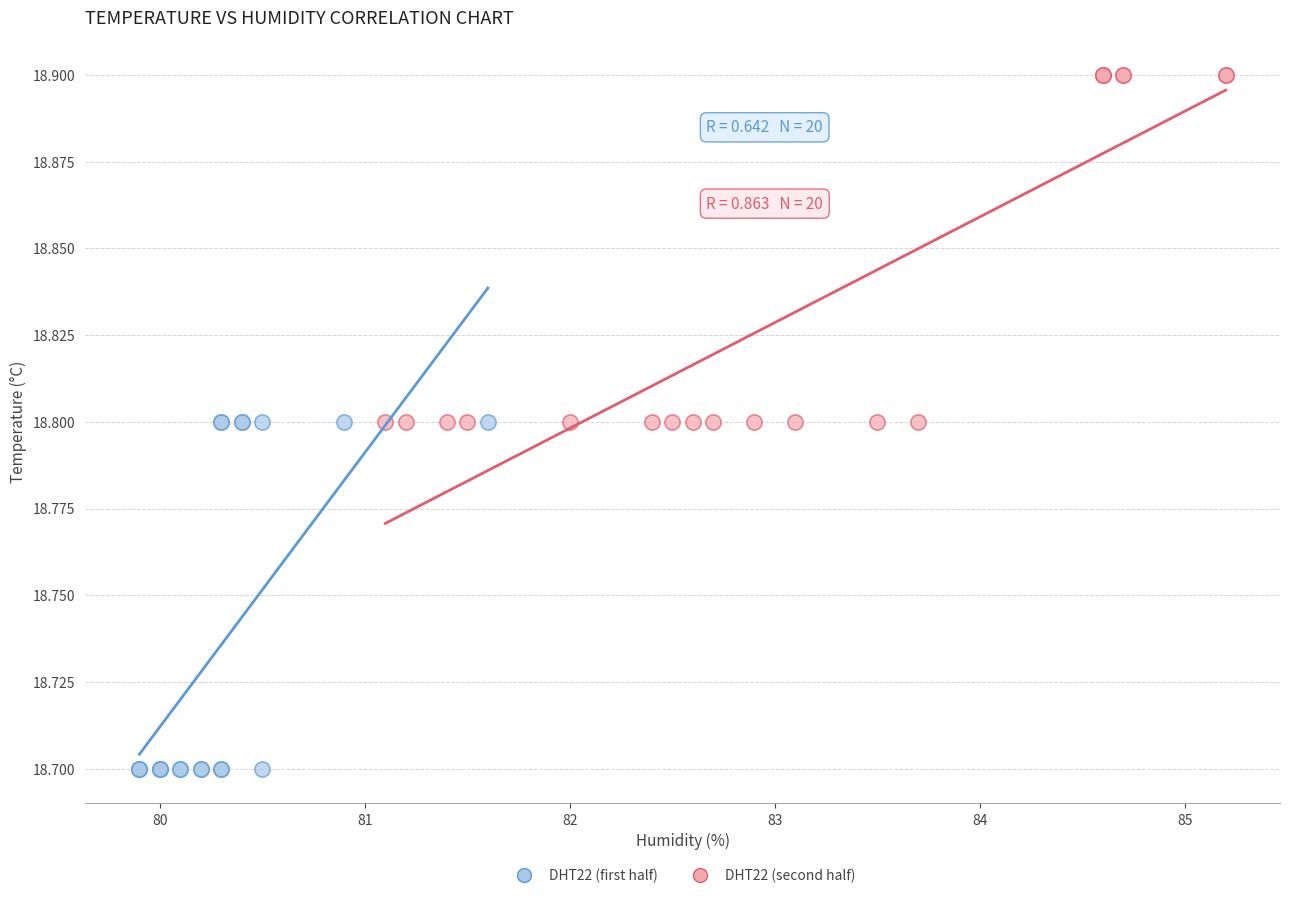

Which series reaches the minimum Y coordinate?

DHT22 (first half)